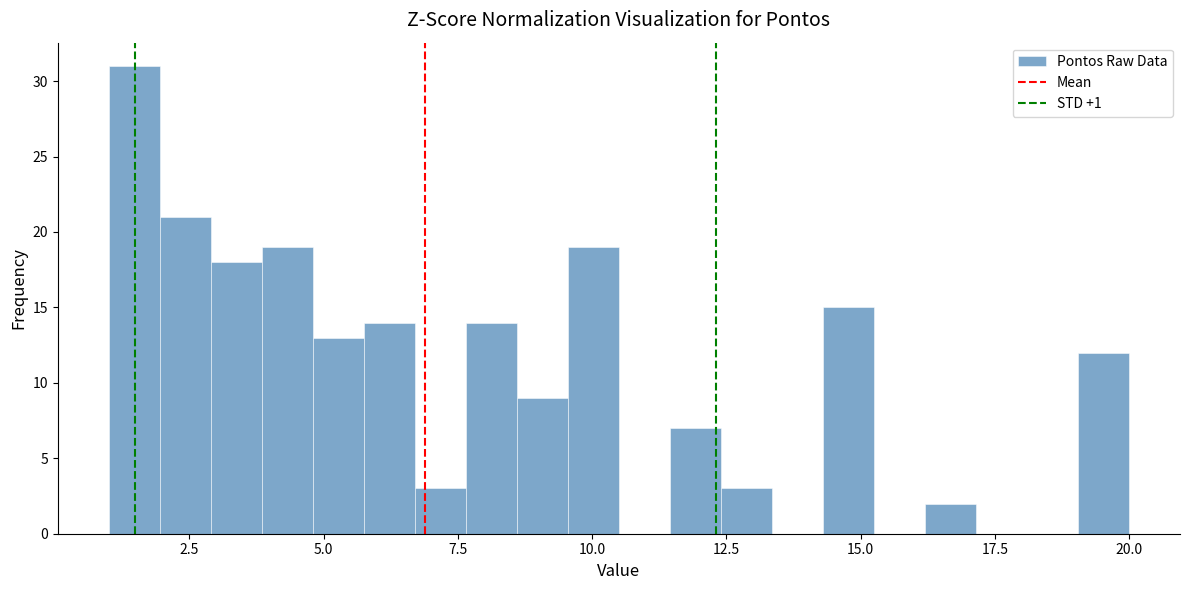

Read against the x-axis, roughly where is the centre of the tallest bar?

1.5